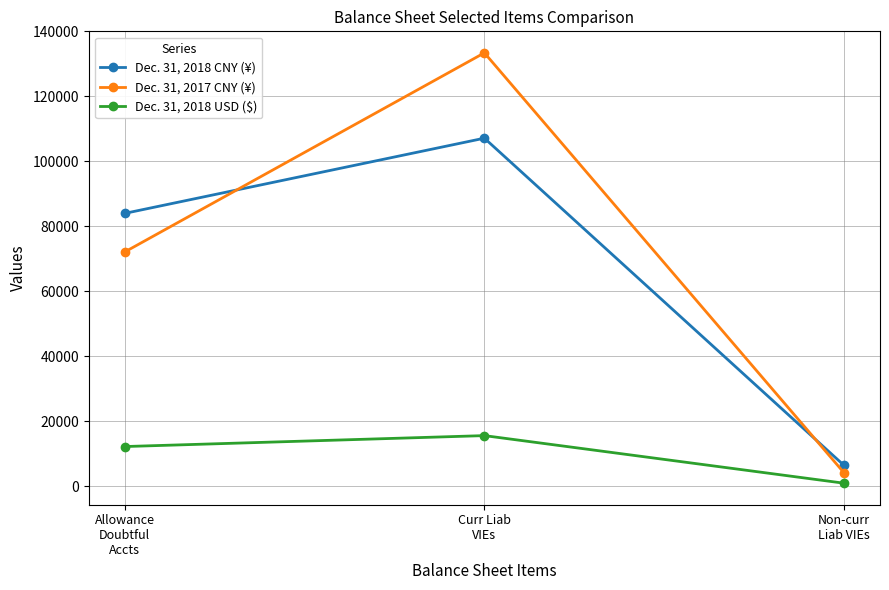

What is the spread (max minus min) of values at Allowance
Doubtful
Accts?

71775